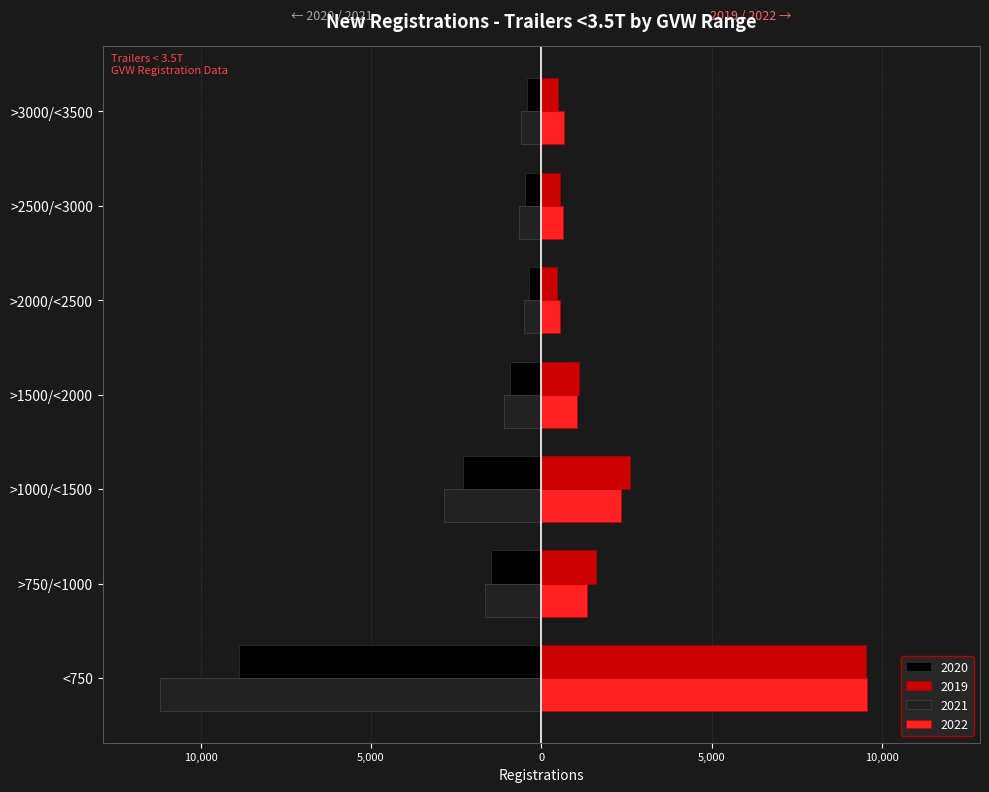

What position from the left is >3000/<3500?

7